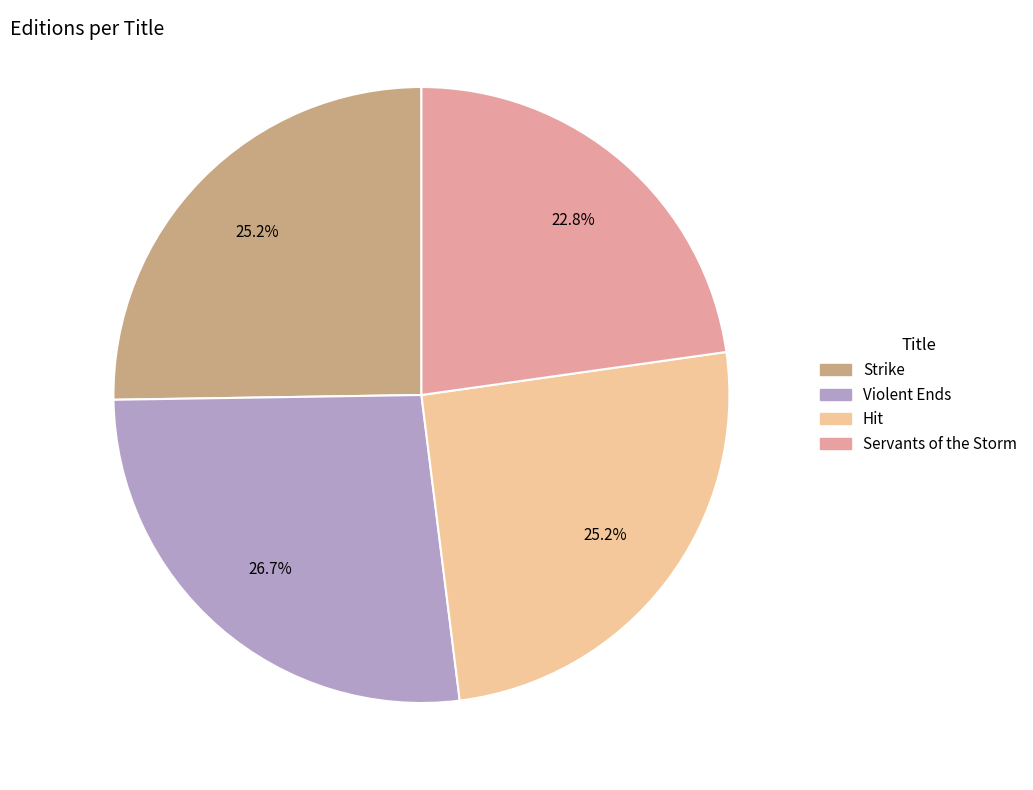

To the nearest percent, what portion does Hit represent?

25%